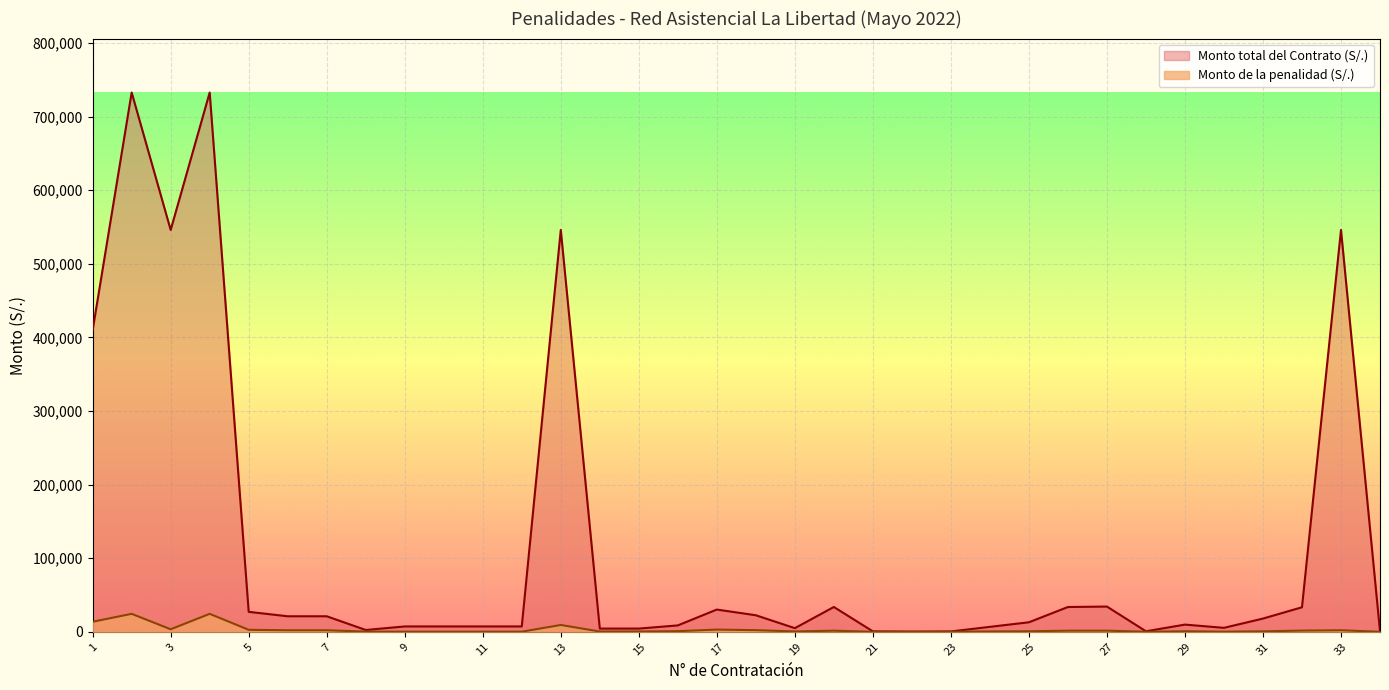

The Monto total del Contrato (S/.) series shows 4950.0 at 19. True or false?

True